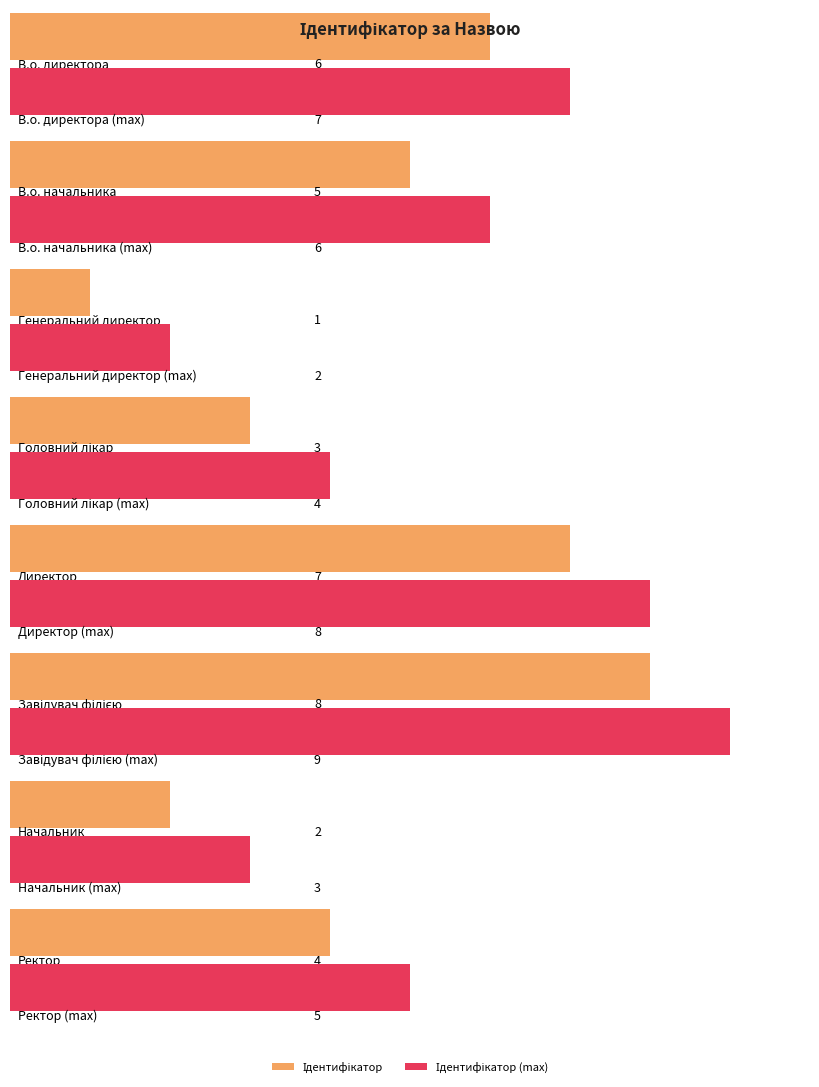

The value at Ректор is 6. True or false?

False